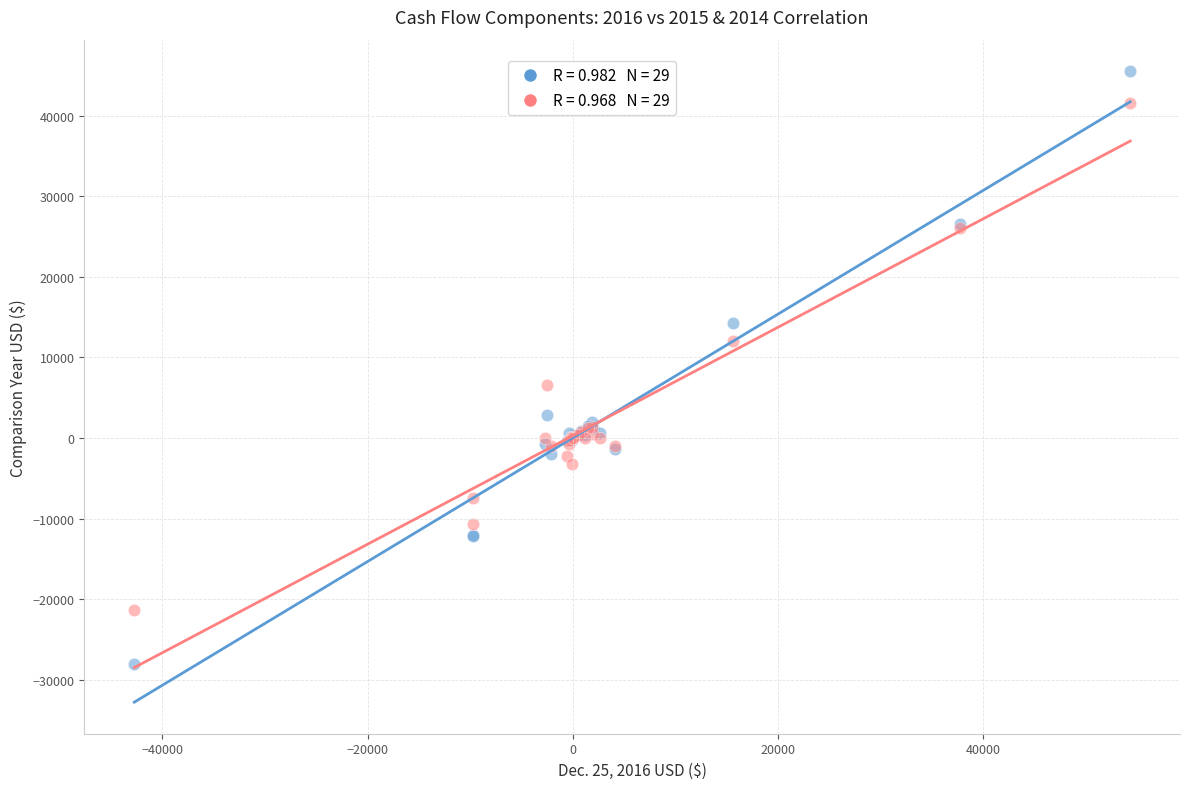

Across all series, what Y value is closest to 8735?

6624